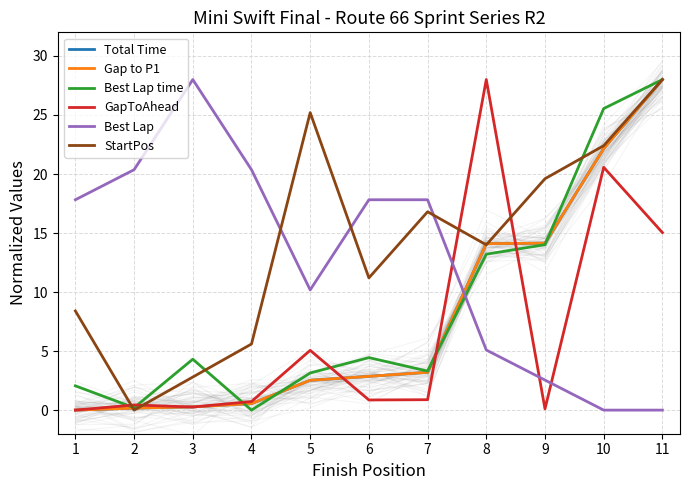

Is it true that Best Lap time equals 0.2 at 2?

True